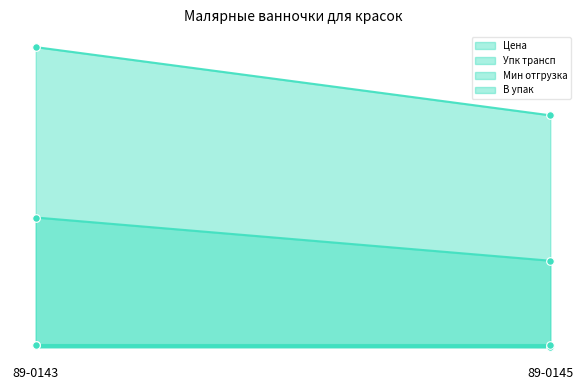

Which series has the largest total across all categories?

Цена